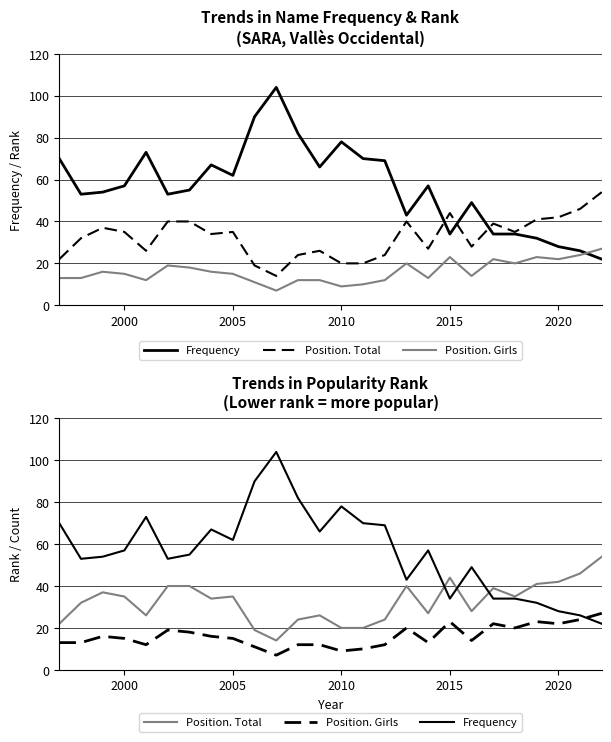

How many data points in Frequency are above 57?

11